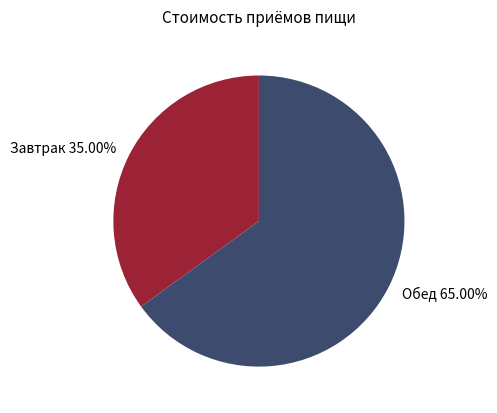

What is the largest slice in the pie chart?

Обед